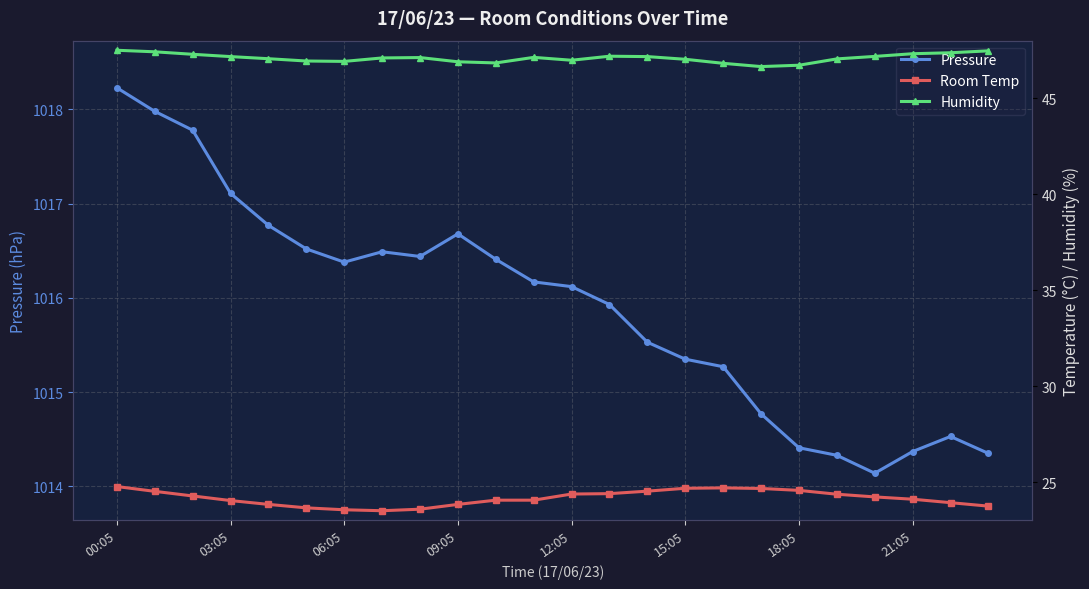

How many lines are shown in the chart?

3